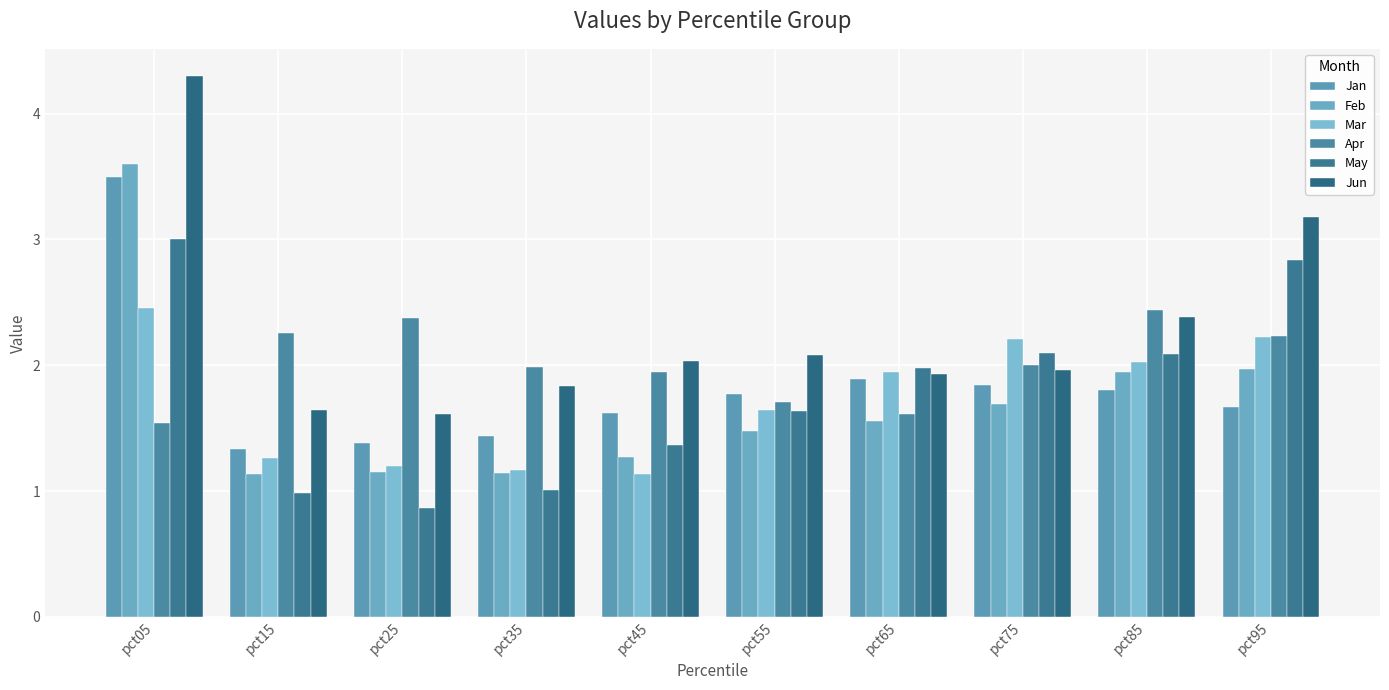

How many groups of bars are there?

10